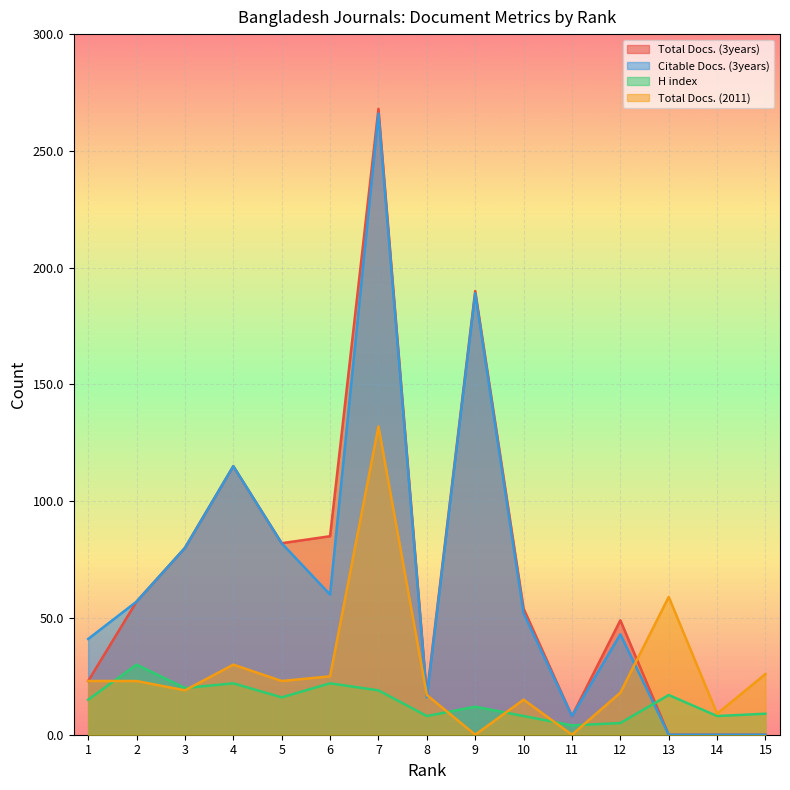

Where does the H index series first go above 15?

2